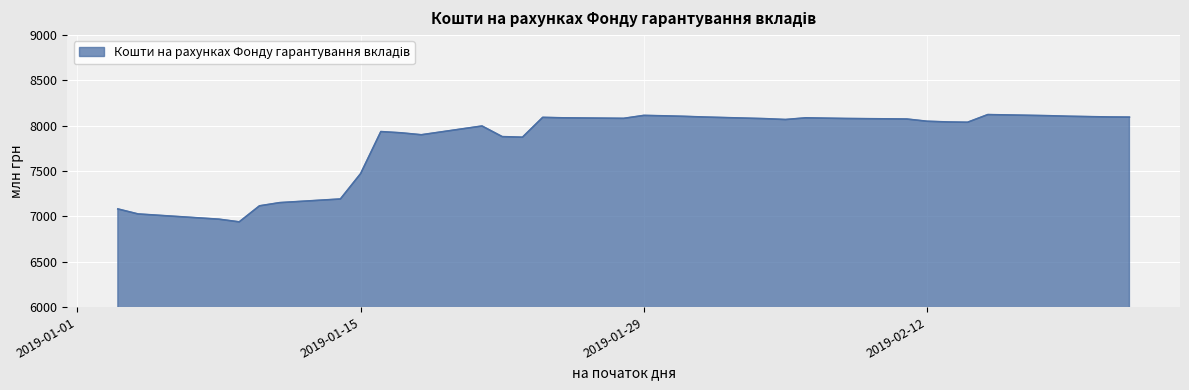

What is the greatest value displayed?

8121.8